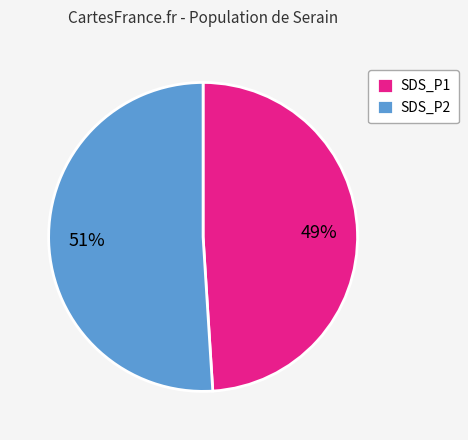

Between SDS_P1 and SDS_P2, which is larger?

SDS_P2